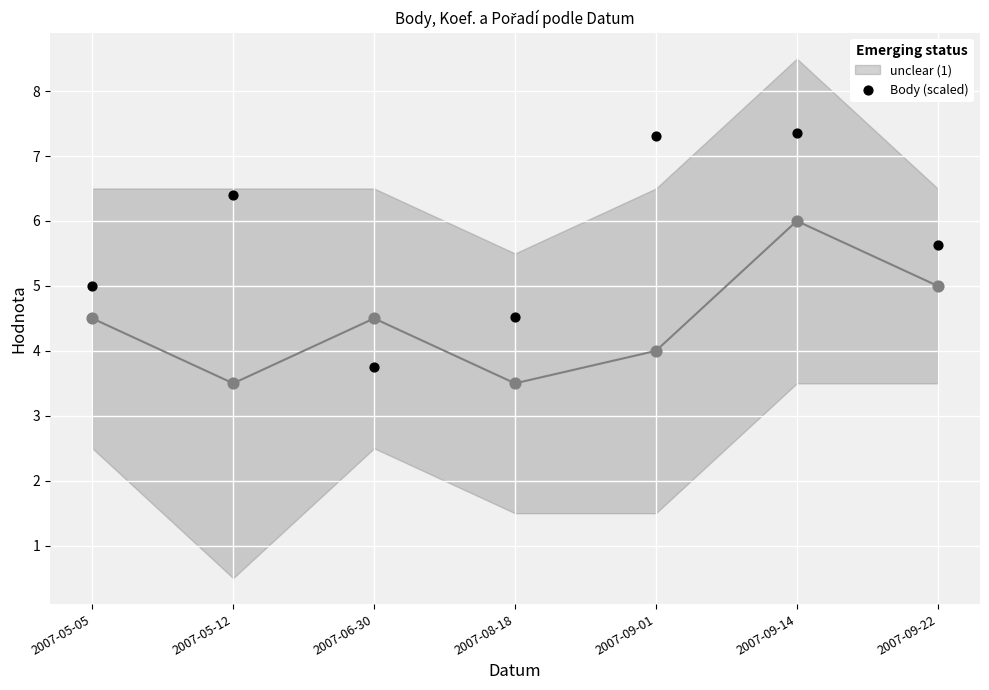

What is the change in value from 2007-05-12 to 2007-08-18?

-1.9